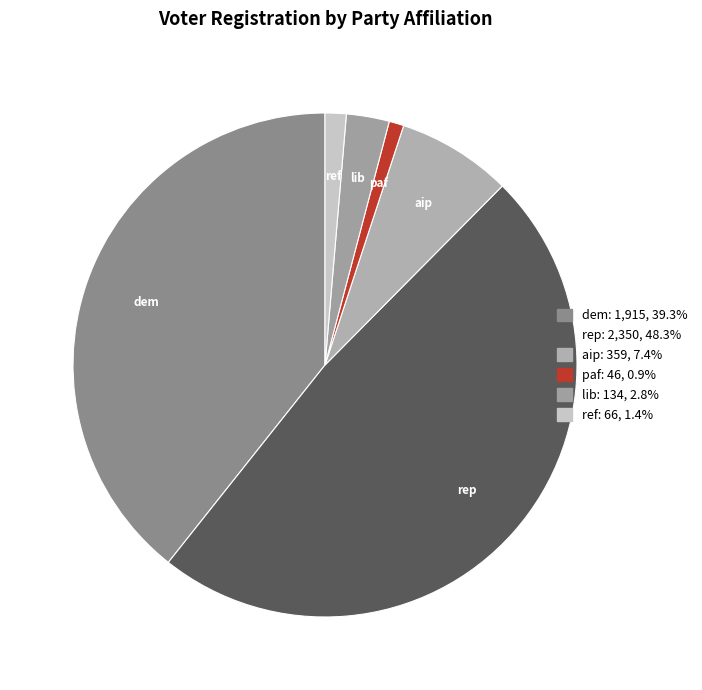

Do lib and aip together represent more than half of the pie?

No